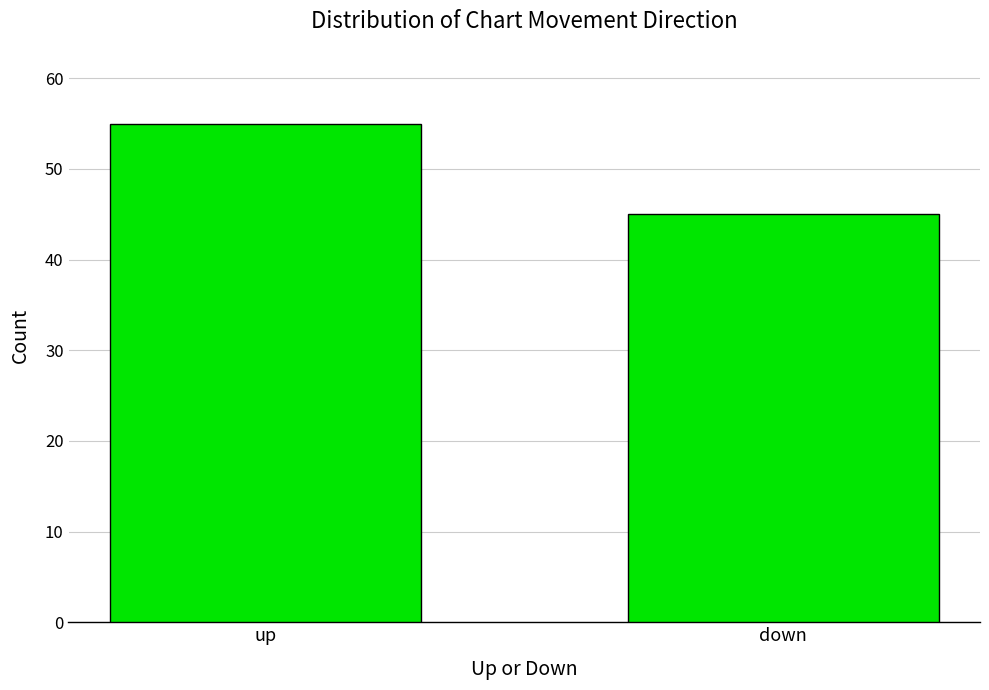

Which category has the lowest value across all series?

down